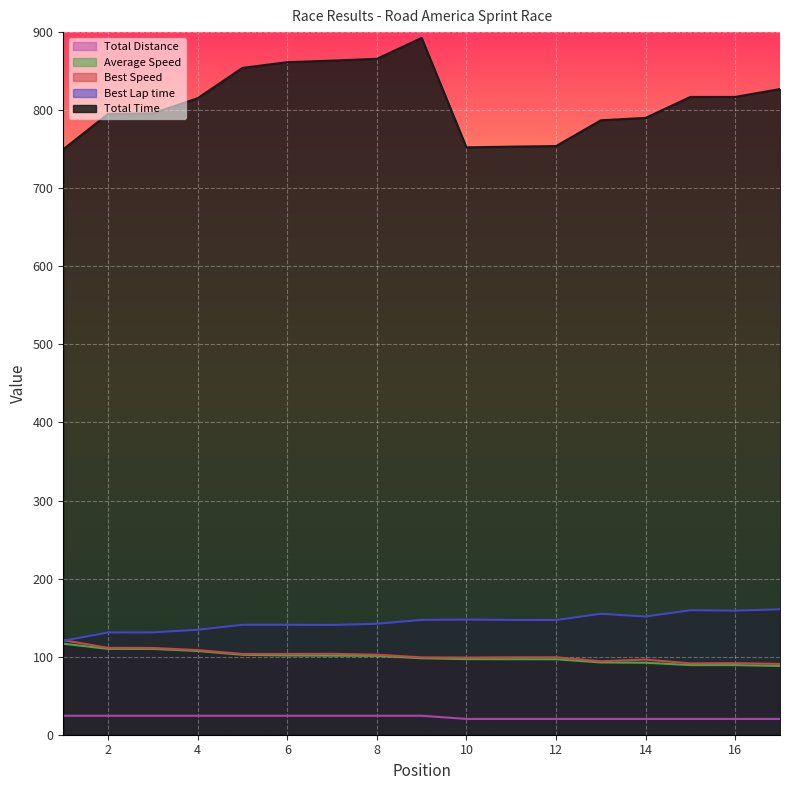

True or false: Best Speed and Average Speed intersect in this chart.

False